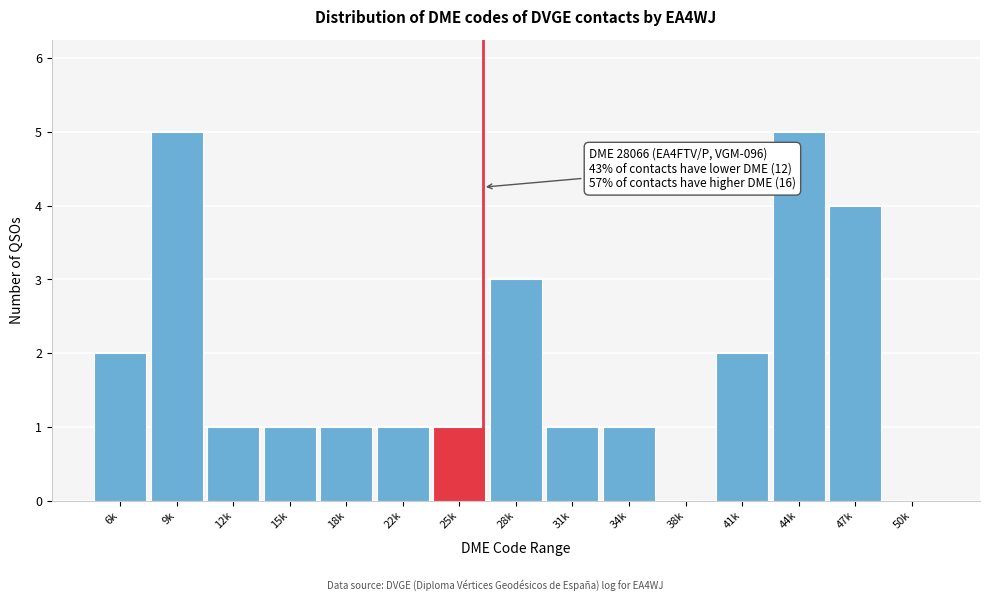

Reading left to right, what are all the values shown in this chart?

6k=2	9k=5	12k=1	15k=1	18k=1	22k=1	25k=1	28k=3	31k=1	34k=1	38k=0	41k=2	44k=5	47k=4	50k=0